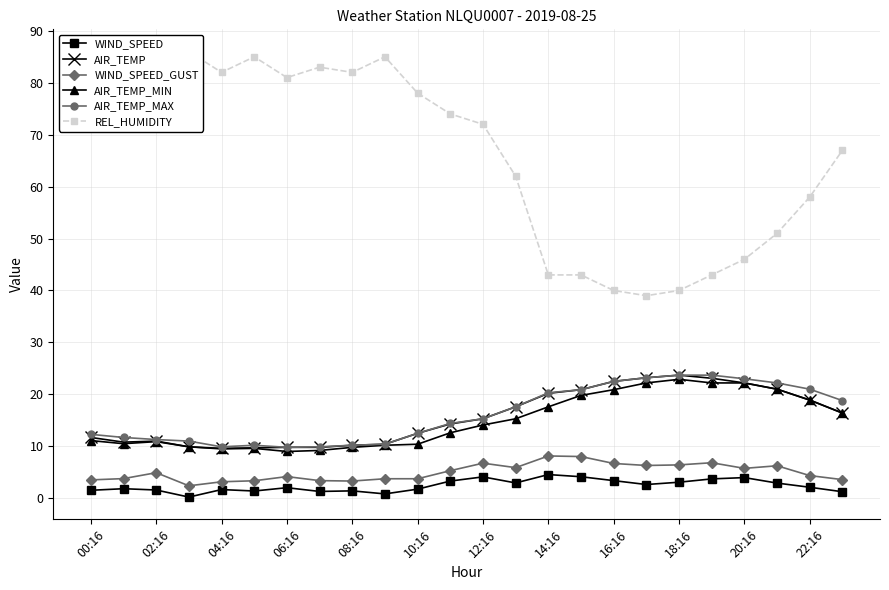

True or false: AIR_TEMP_MAX and WIND_SPEED_GUST cross at least once.

False